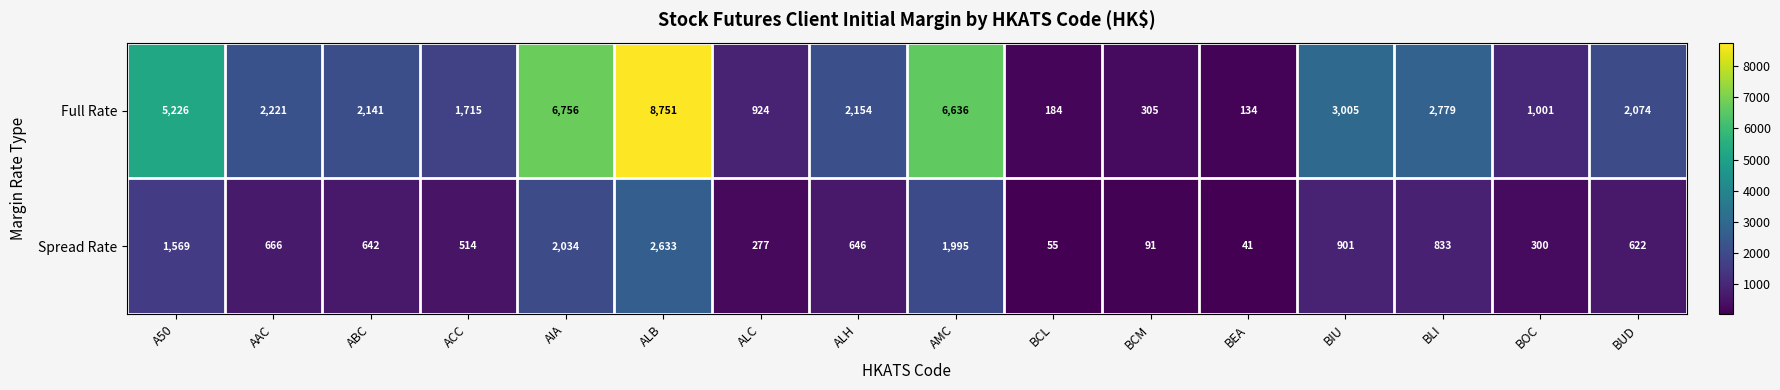

Rank the series at AAC from highest to lowest value.

Full Rate, Spread Rate